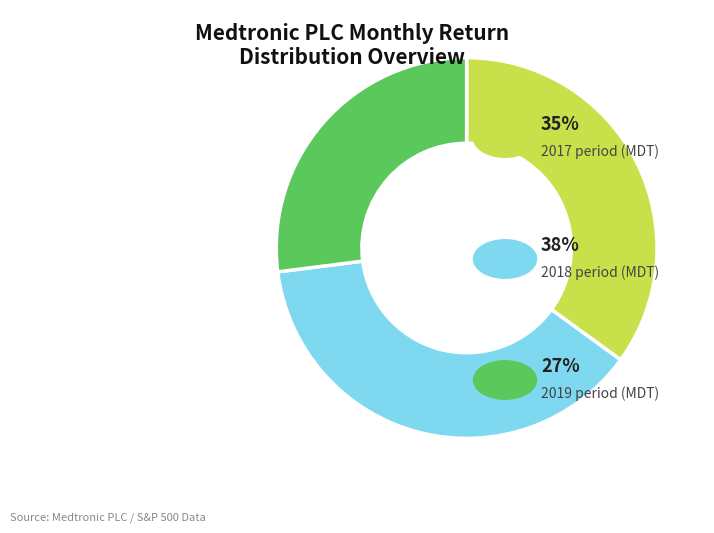

Is there any slice that represents more than half of the pie?

No